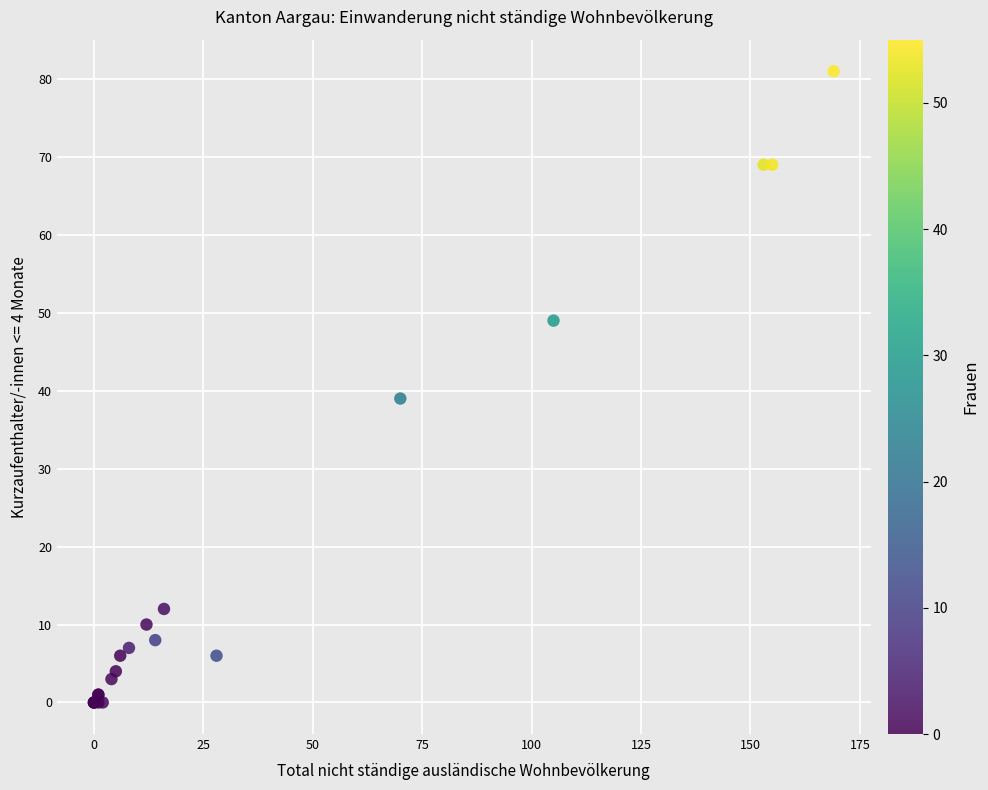

What Y value in the scatter plot is closest to 40?

39